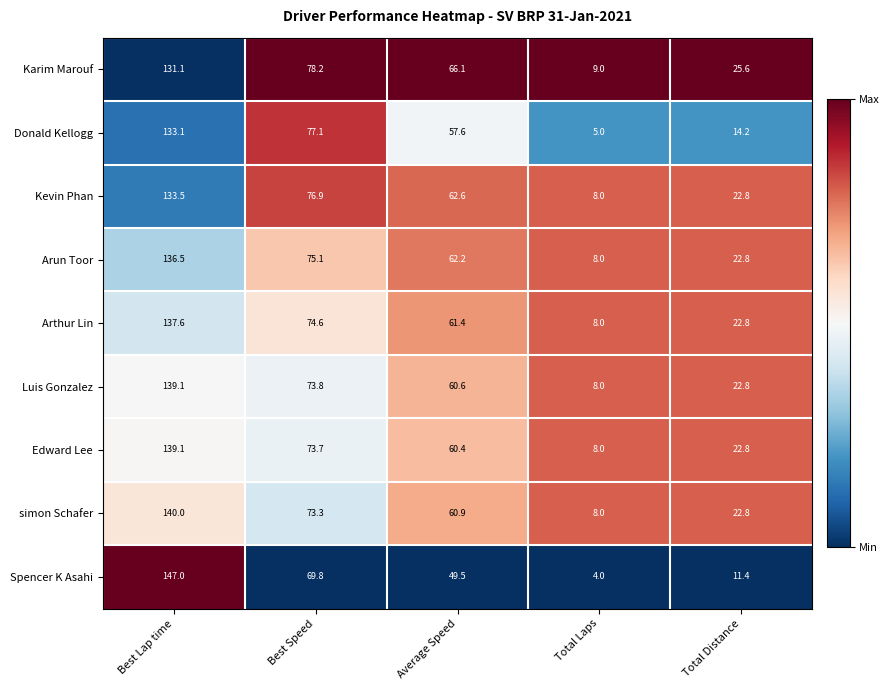

What is the difference between the maximum and minimum values in the Spencer K Asahi series?

143.0